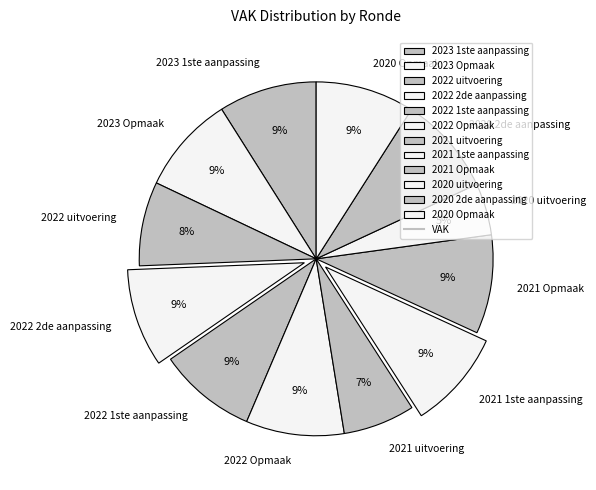

Count the number of slices in the pie.

12